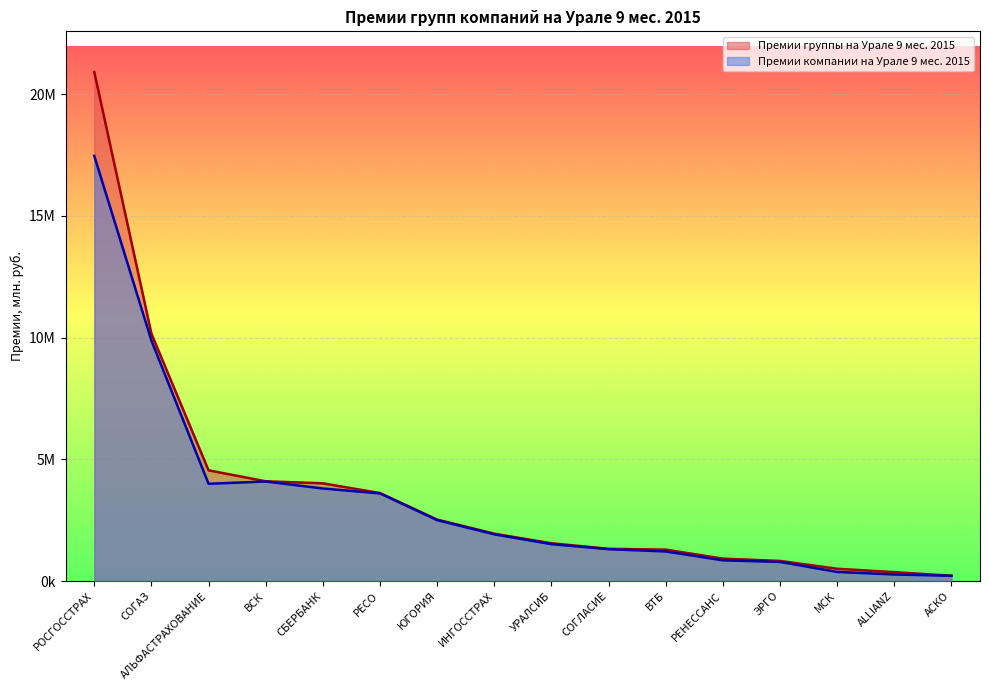

True or false: Премии группы на Урале 9 мес. 2015 and Премии компании на Урале 9 мес. 2015 cross at least once.

False